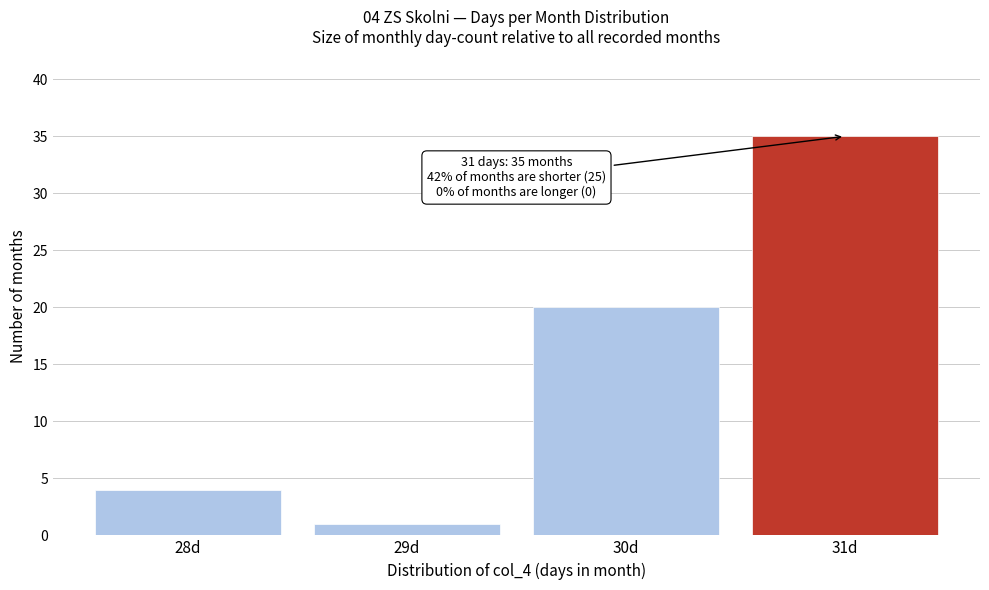

Reading left to right, transcribe all the data shown in this chart.

4	1	20	35